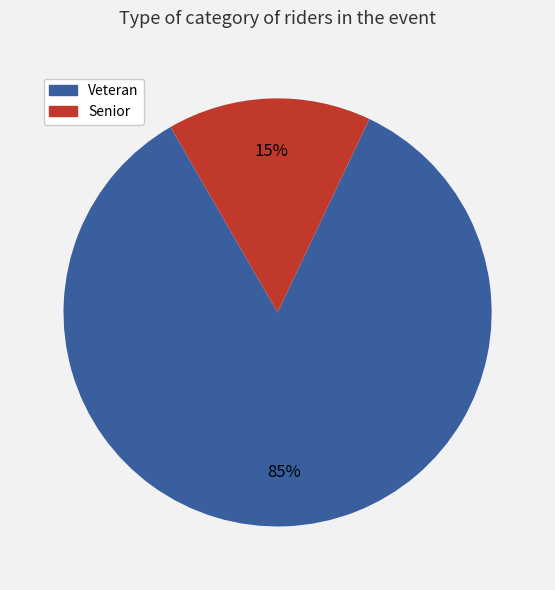

Rank the categories by value from lowest to highest.

Senior, Veteran